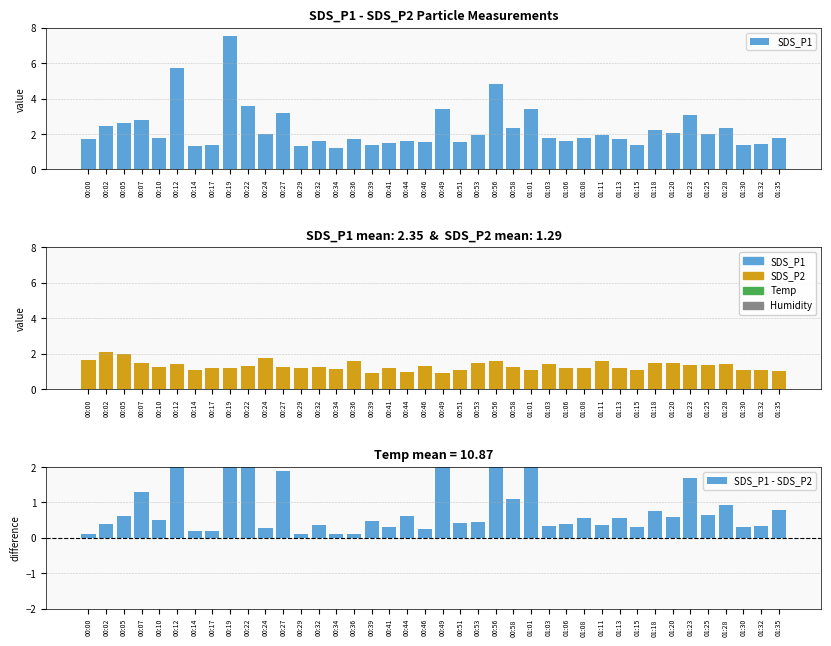

The SDS_P2 series shows 1.8 at 01:01. True or false?

False